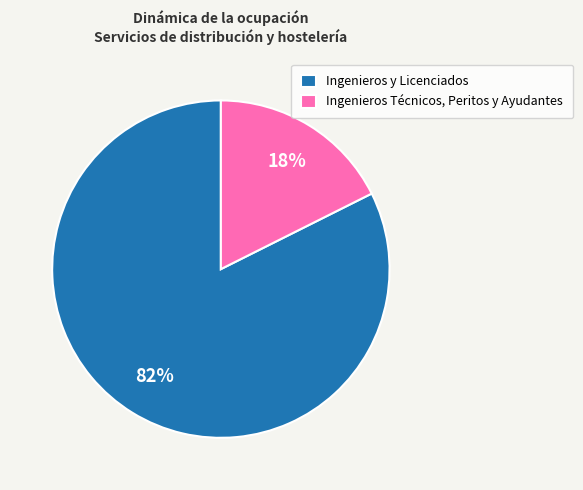

What is the smallest slice in the pie chart?

Ingenieros Técnicos, Peritos y Ayudantes